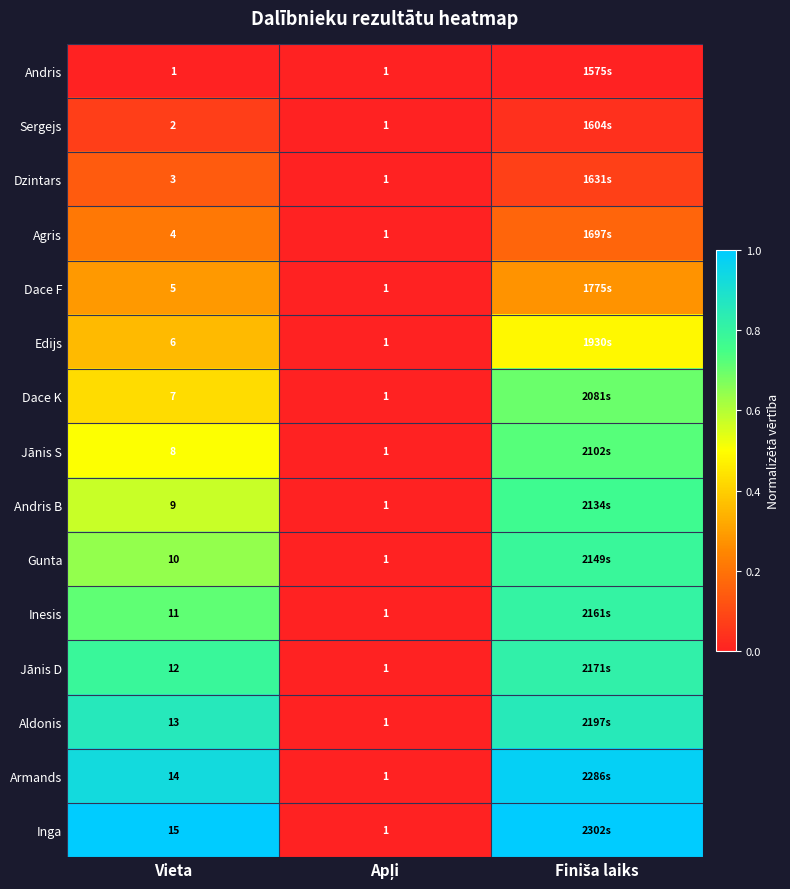

Which category has the lowest value across all series?

Vieta